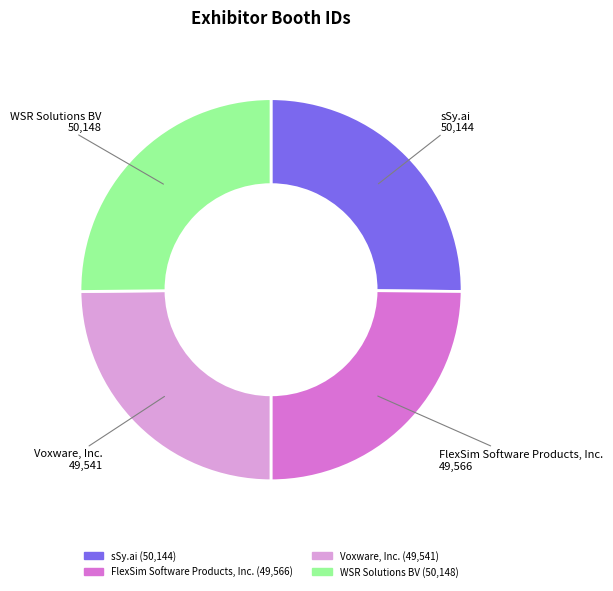

The sSy.ai slice represents 33% of the pie. True or false?

False